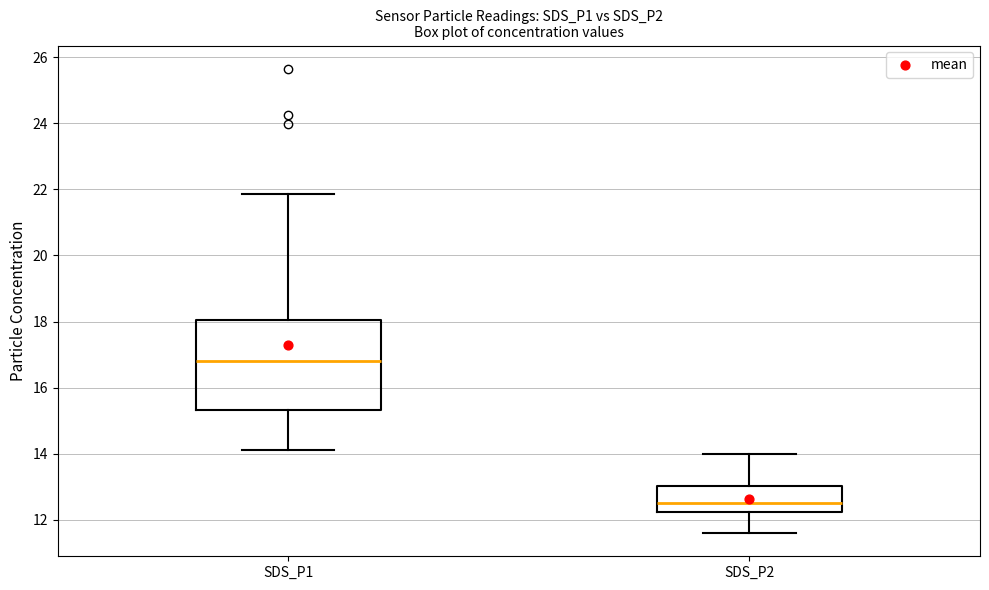

Which box's median line is the lowest?

SDS_P2